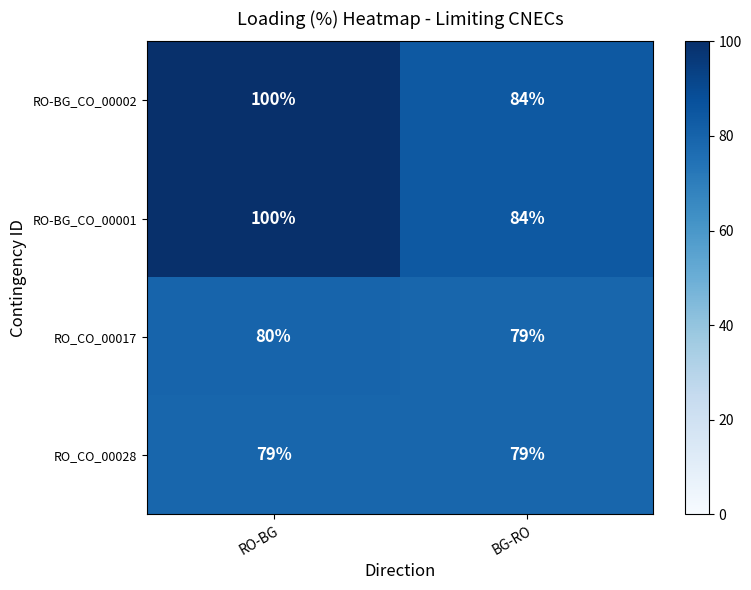

What is the sum of the RO_CO_00028 values at RO-BG and BG-RO?

158